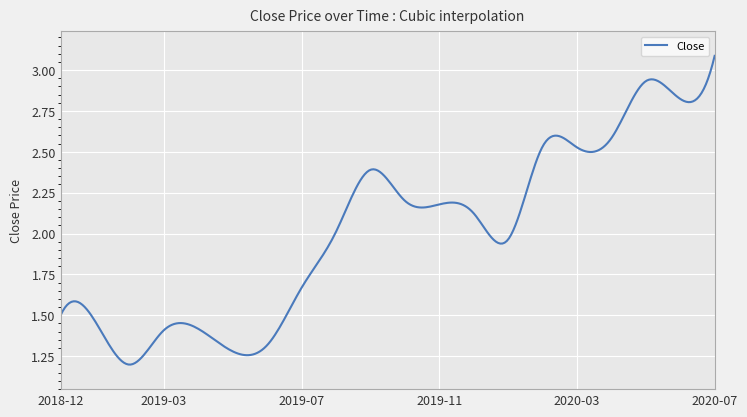

What is the maximum value shown in the chart?

3.1